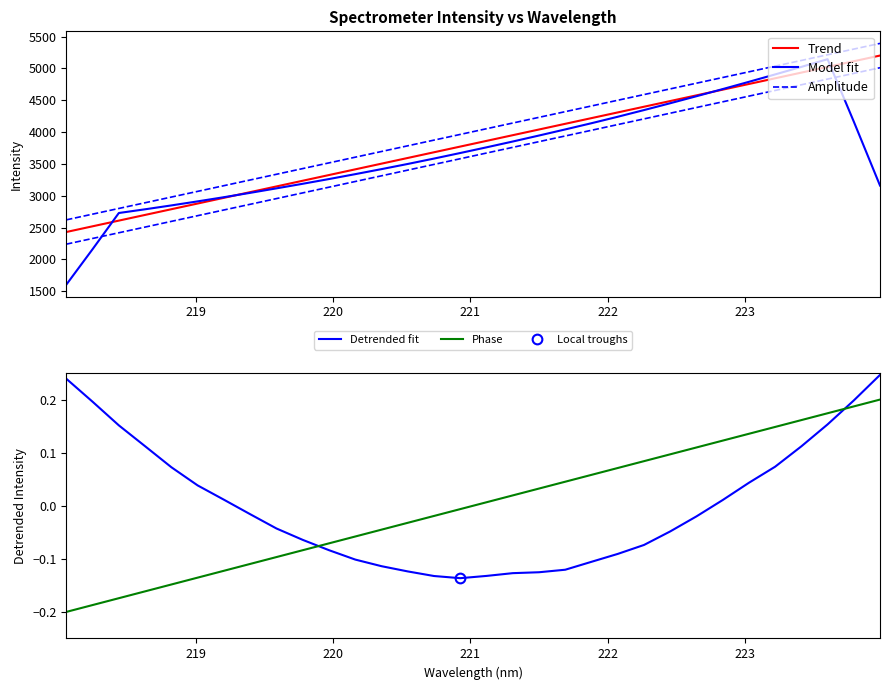

What is the sum of all Amplitude values?

128246.1